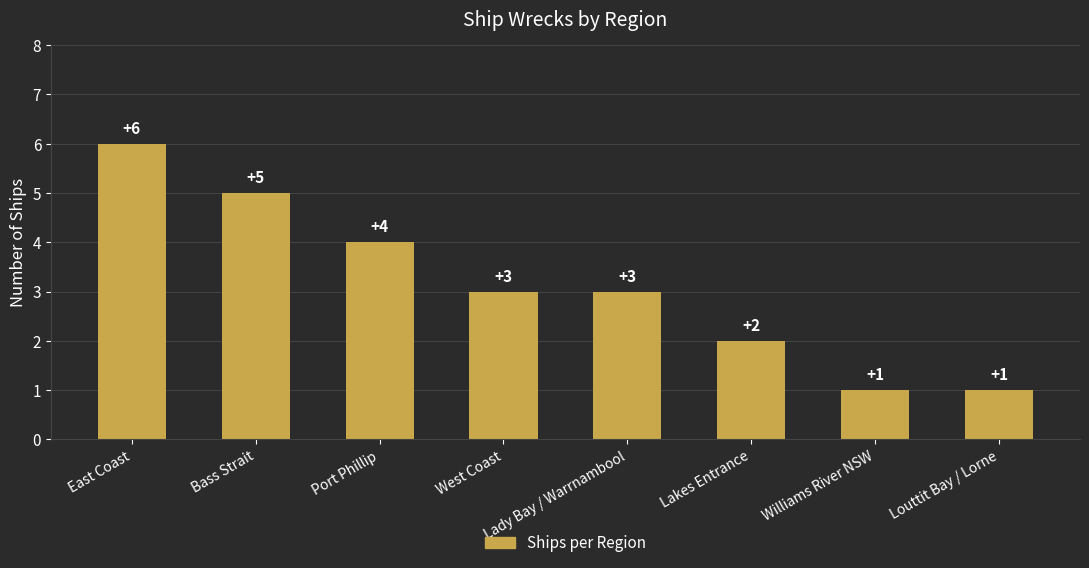

Reading left to right, what are all the values shown in this chart?

East Coast=6	Bass Strait=5	Port Phillip=4	West Coast=3	Lady Bay / Warrnambool=3	Lakes Entrance=2	Williams River NSW=1	Louttit Bay / Lorne=1